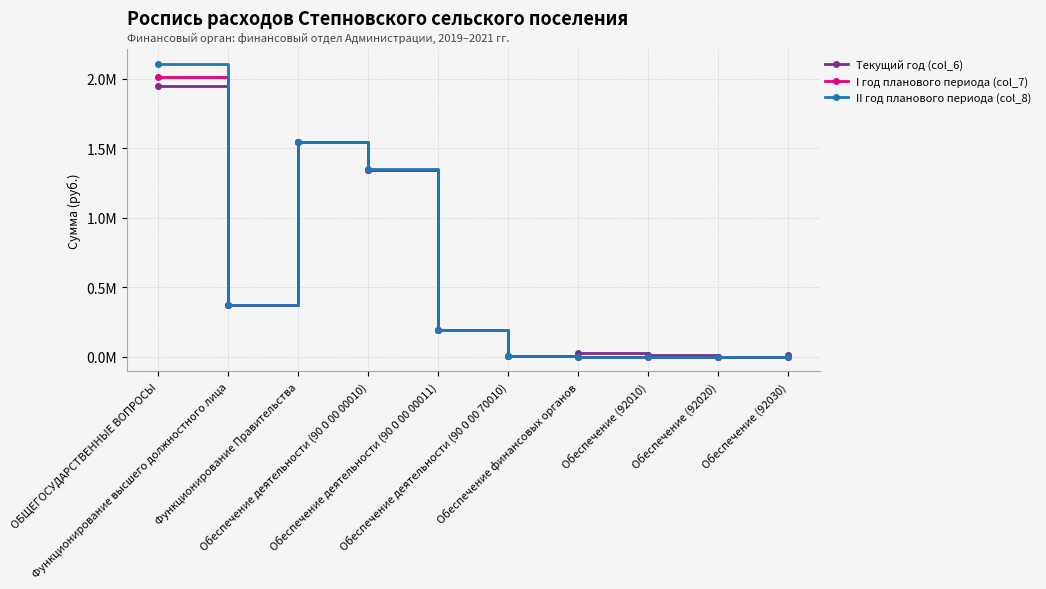

List the series in order of their peak value, highest first.

II год планового периода (col_8), I год планового периода (col_7), Текущий год (col_6)